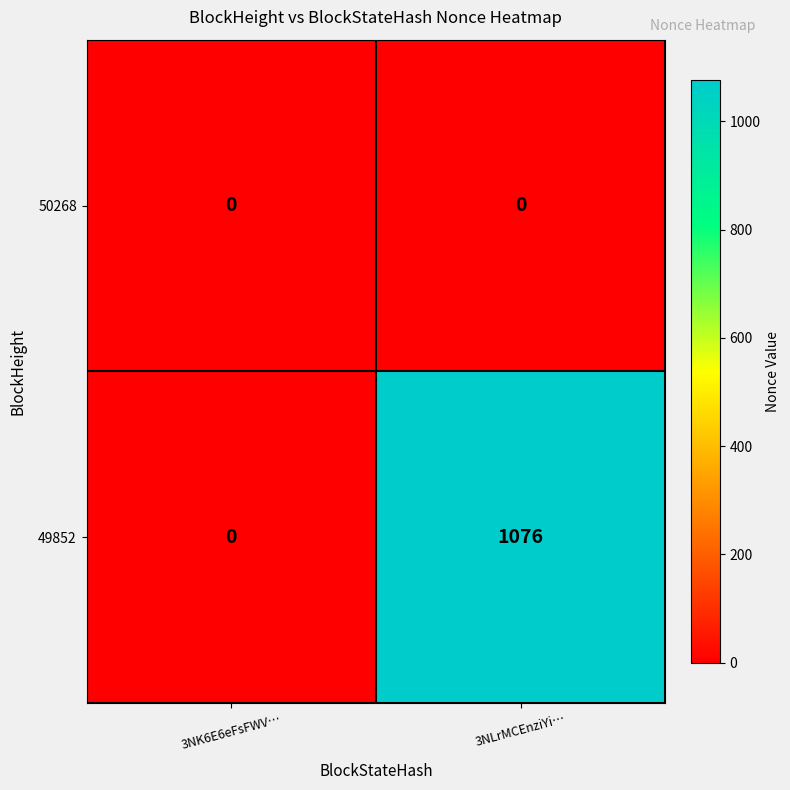

Reading left to right, list all the values displayed in this chart.

50268: 3NK6E6eFsFWV…=0	3NLrMCEnziYi…=0
49852: 3NK6E6eFsFWV…=0	3NLrMCEnziYi…=1076